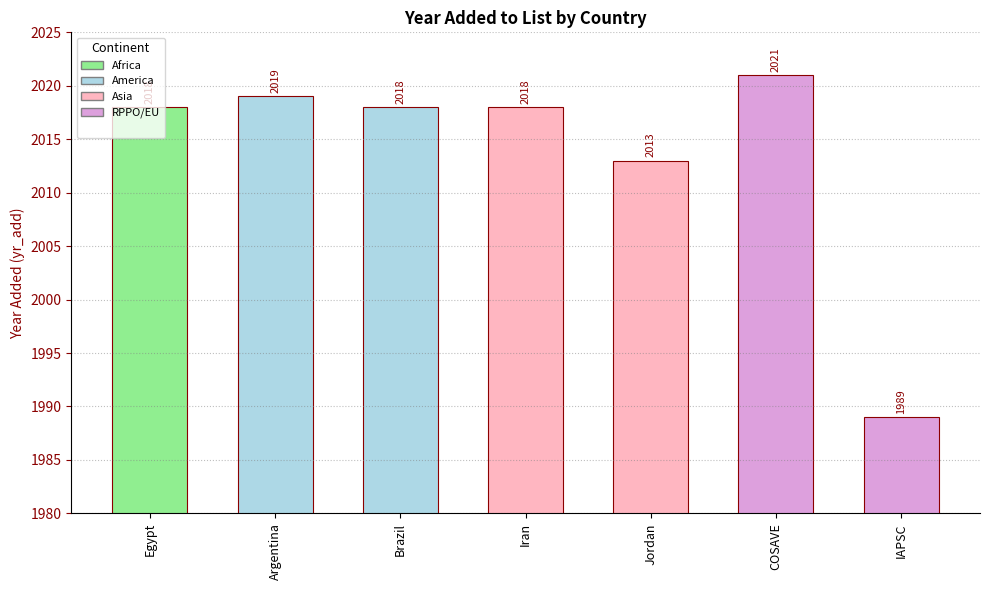

What is the sum of the values at Iran and Jordan?

4031